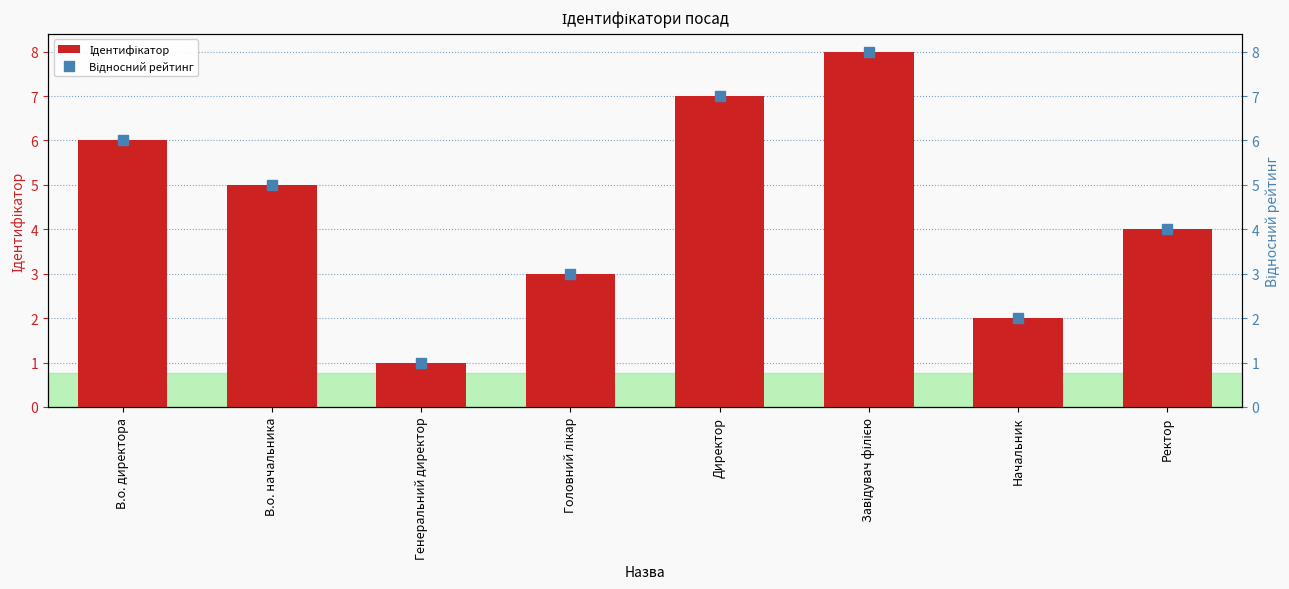

Reading left to right, list all the values displayed in this chart.

Ідентифікатор: 6	5	1	3	7	8	2	4
Відносний рейтинг: 6	5	1	3	7	8	2	4